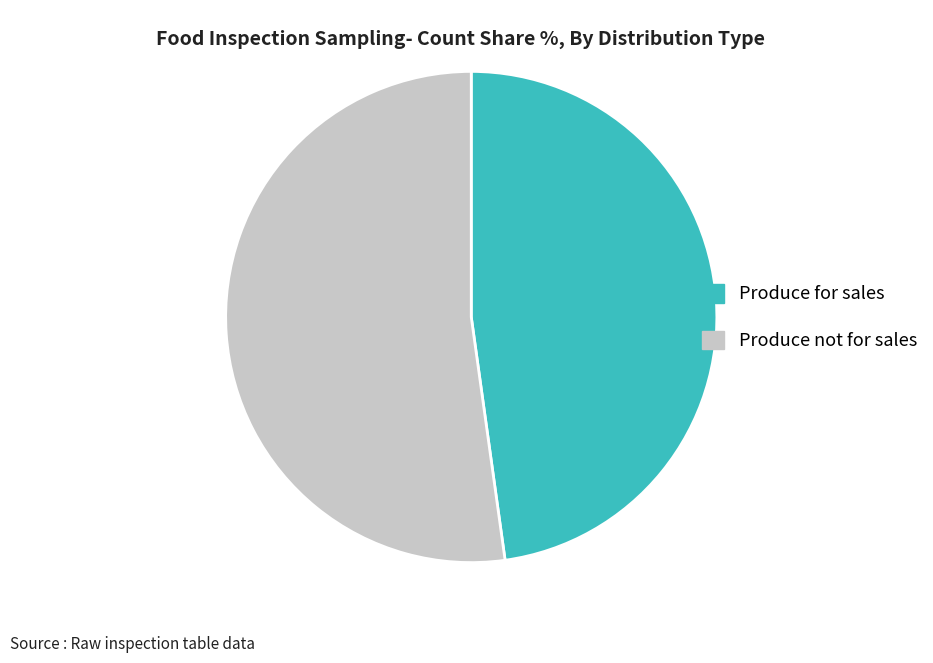

Which slice is the smallest?

Produce for sales